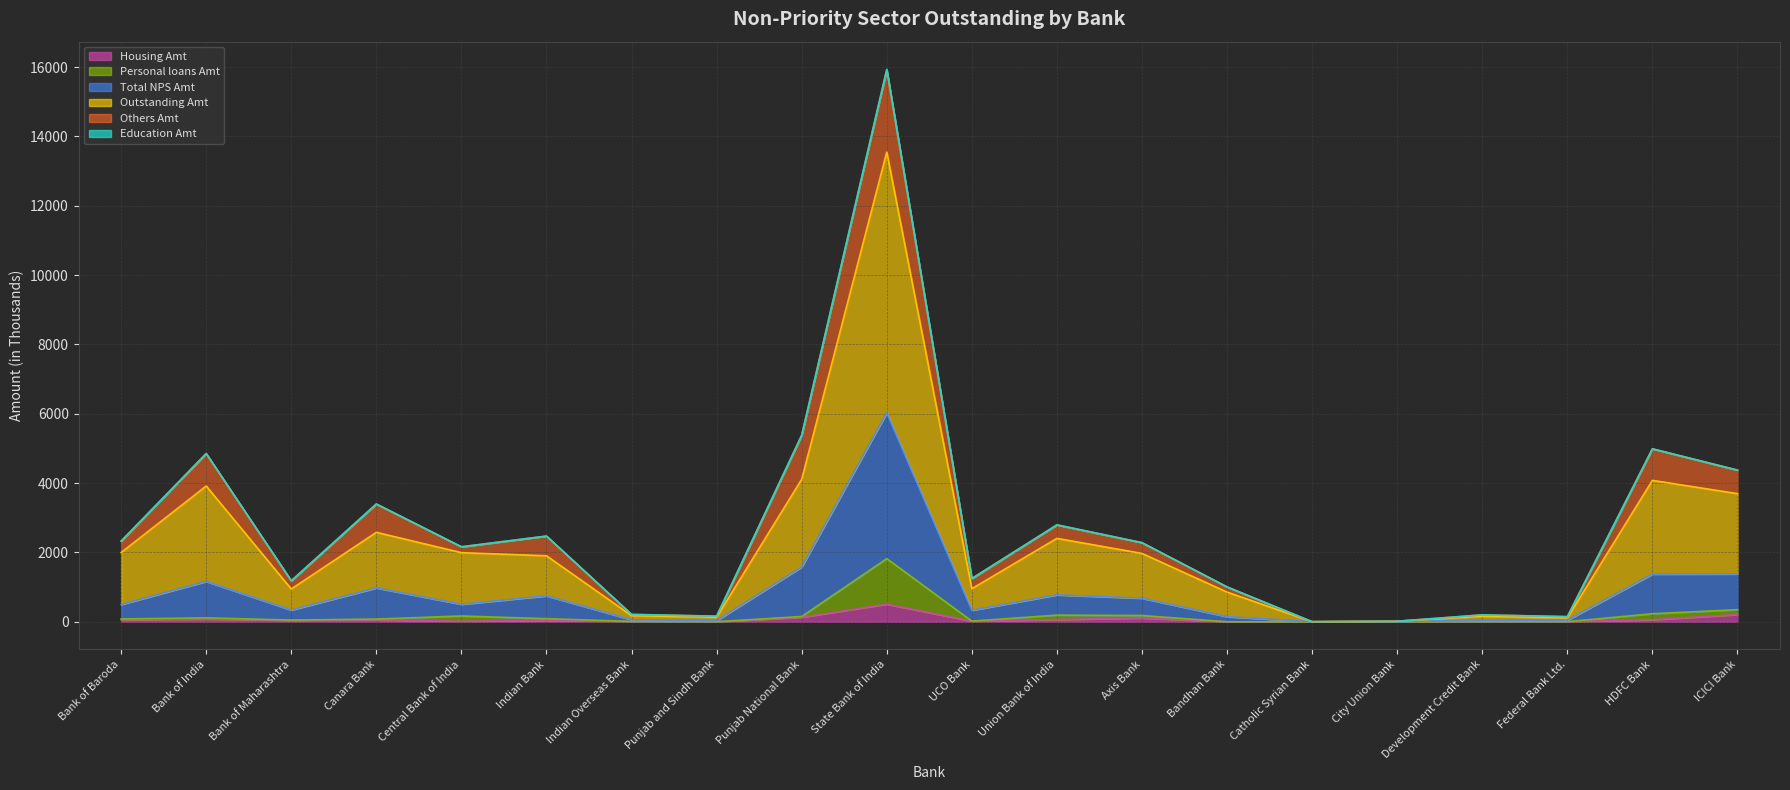

At which label is Housing Amt closest to 254?

ICICI Bank